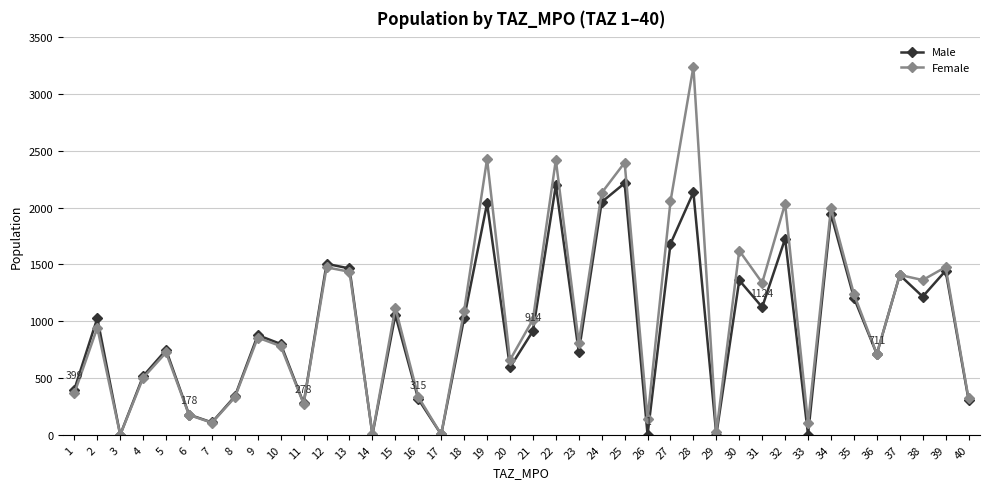

Which series has the widest spread of values?

Female